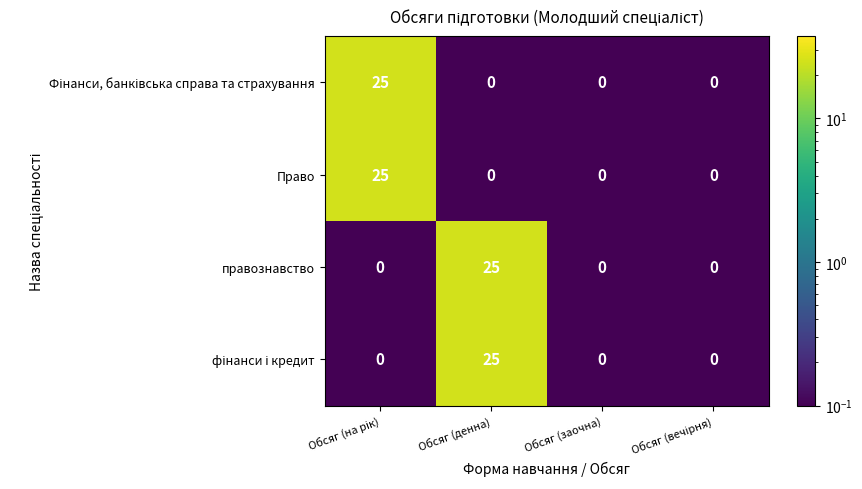

What is the greatest value displayed?

25